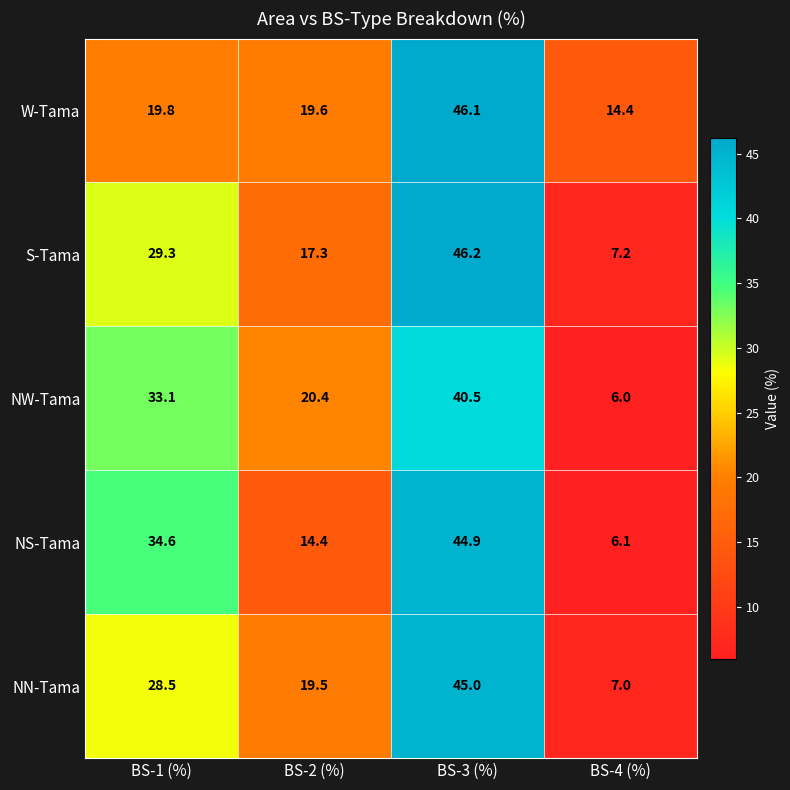

How many values in the W-Tama series exceed 19?

3